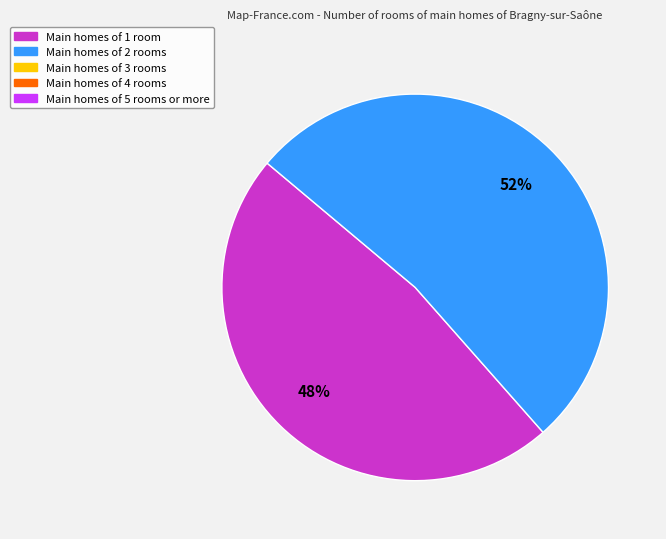

Does any single category account for the majority?

Yes